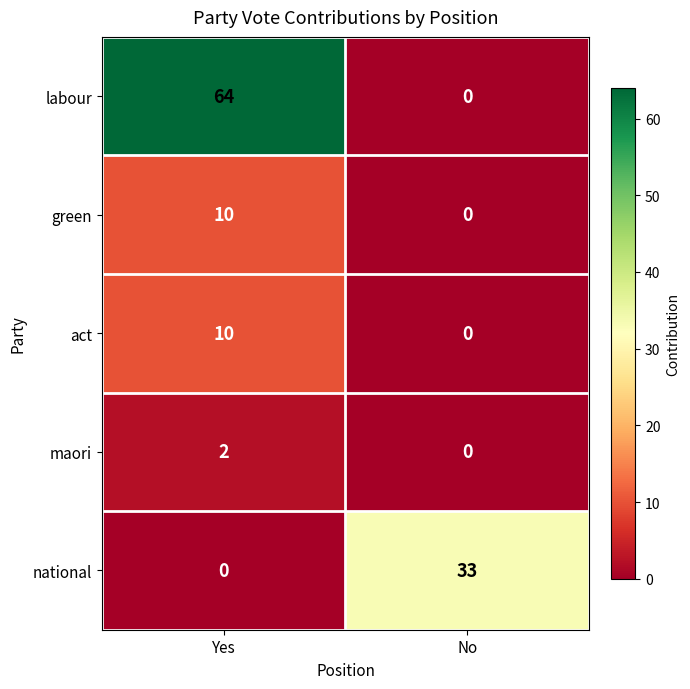

What is the sum of all act values?

10